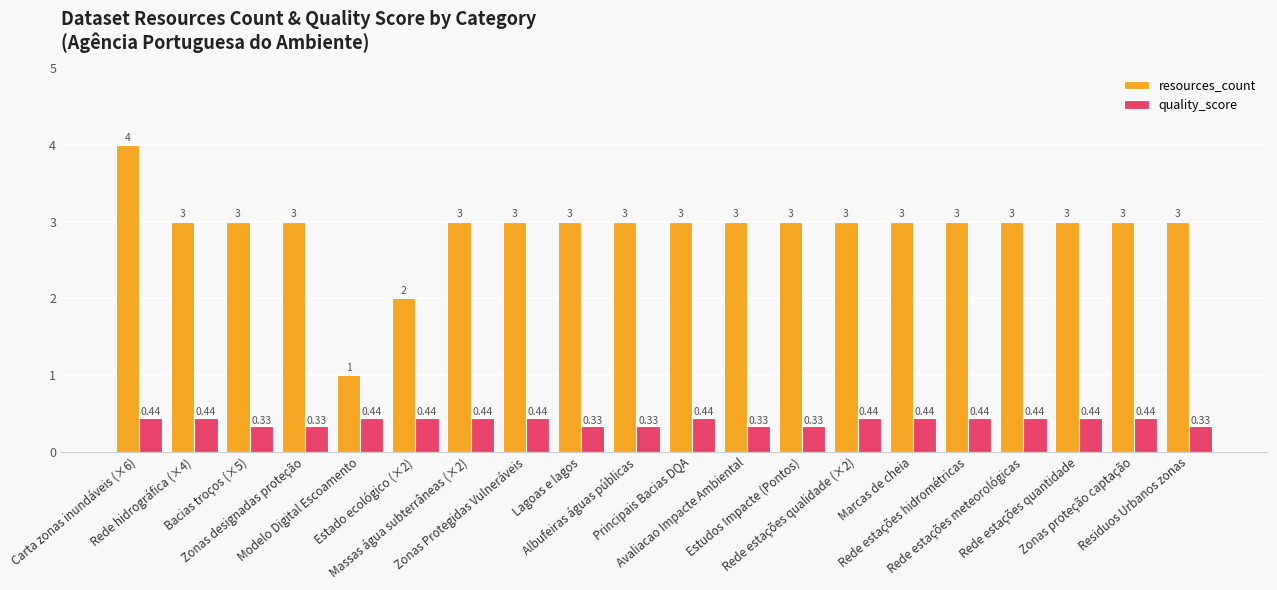

What is the label of the 11th bar from the left?

Principais Bacias DQA